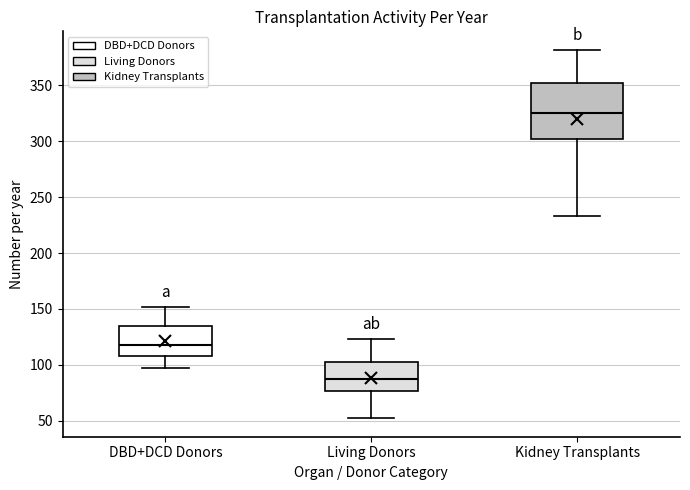

Comparing the boxes themselves (not the whiskers), which one is the tallest?

Kidney Transplants